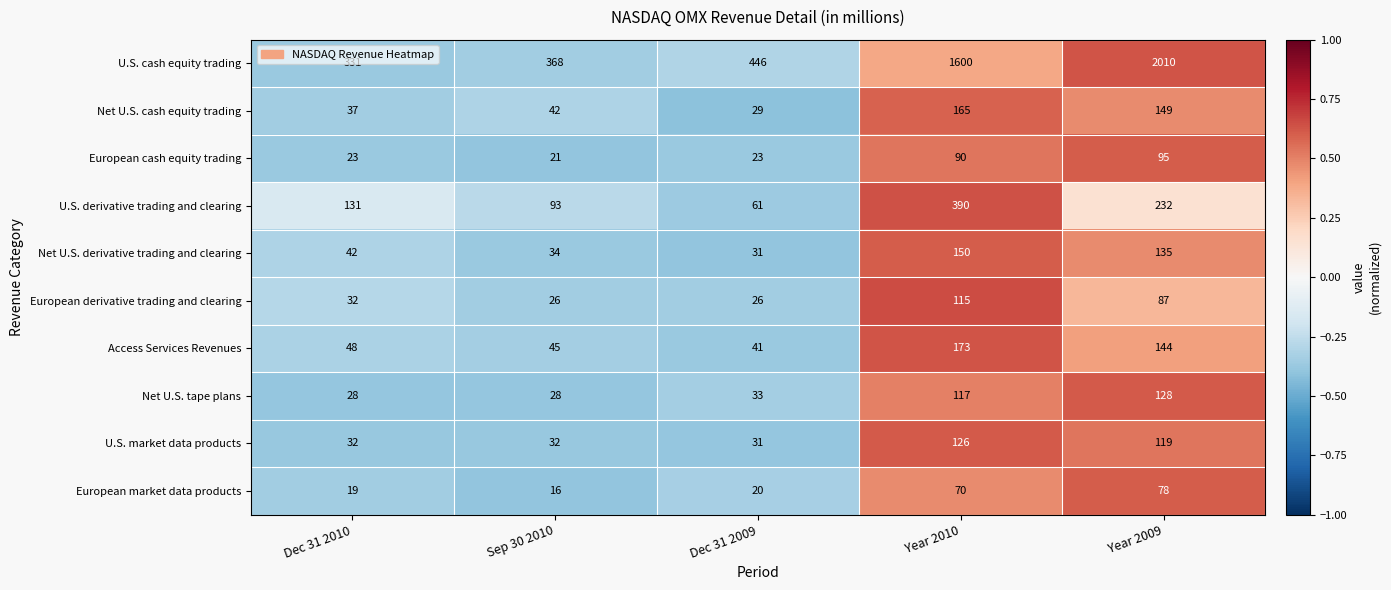

At which label is European derivative trading and clearing closest to 70?

Year 2009